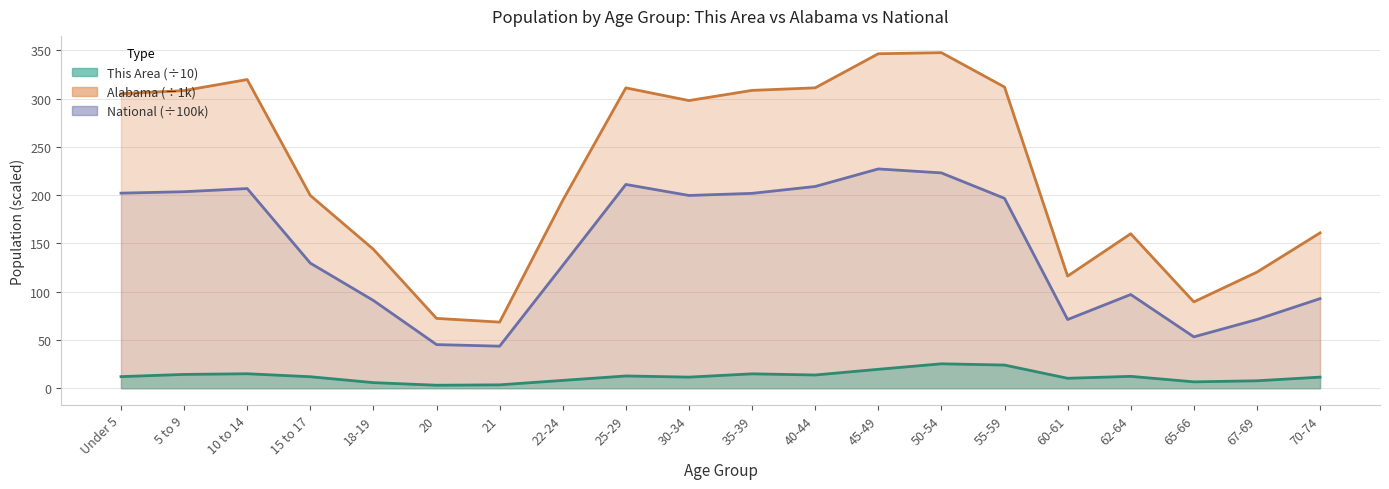

At which category is the sum across all series the highest?

50-54